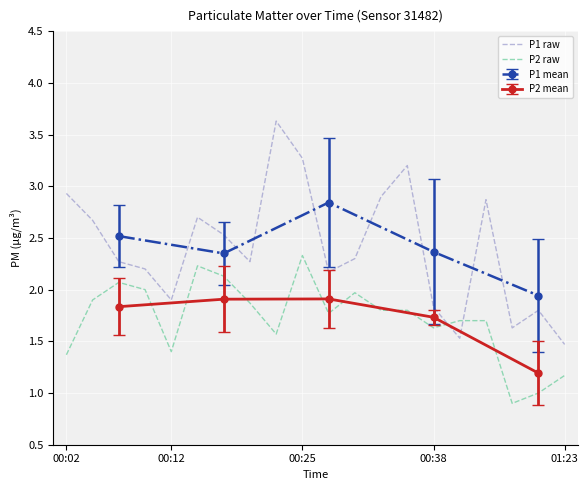

Is the value of P2 raw at 00:25 greater than the value of P1 raw at 13?

No